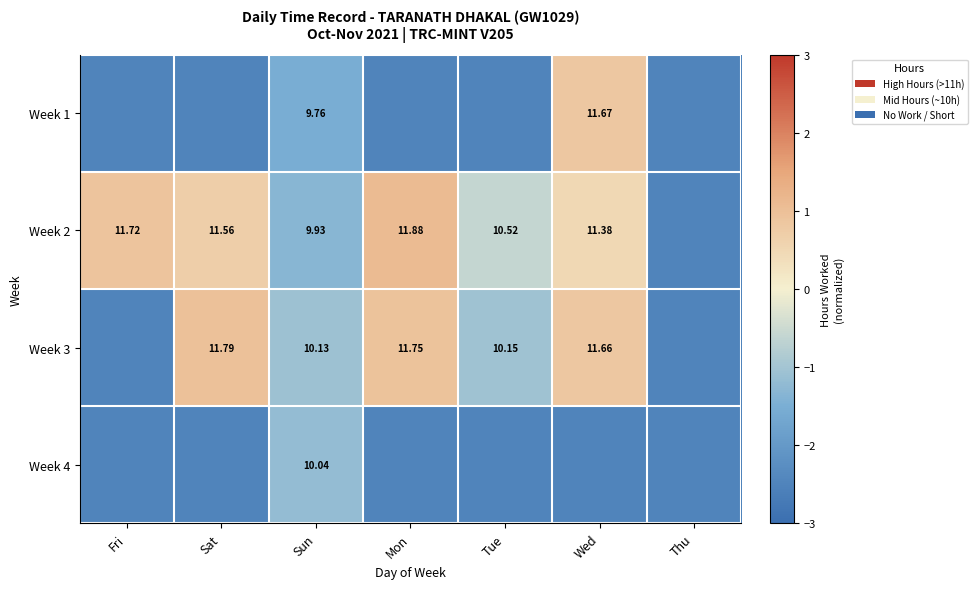

At which label does Week 2 first exceed 0?

Fri